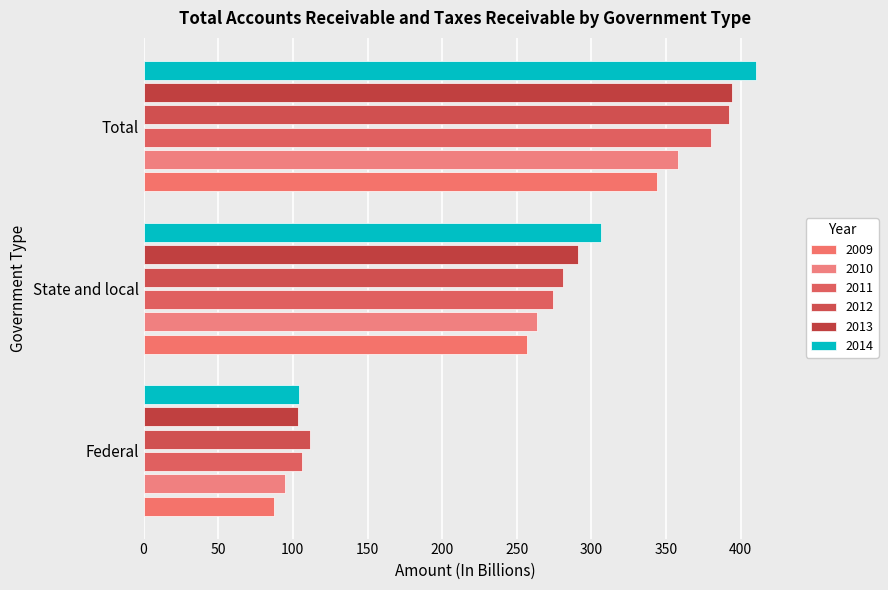

The value of 2010 at Federal is 143.2. True or false?

False